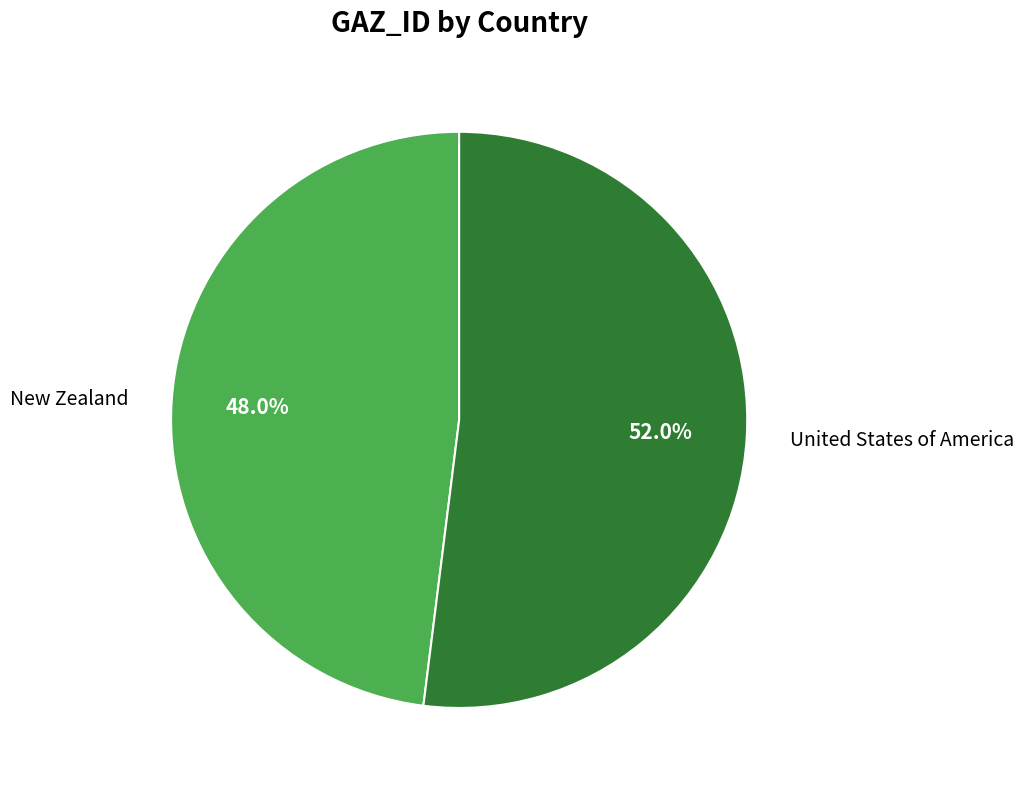

Does any single category account for the majority?

Yes